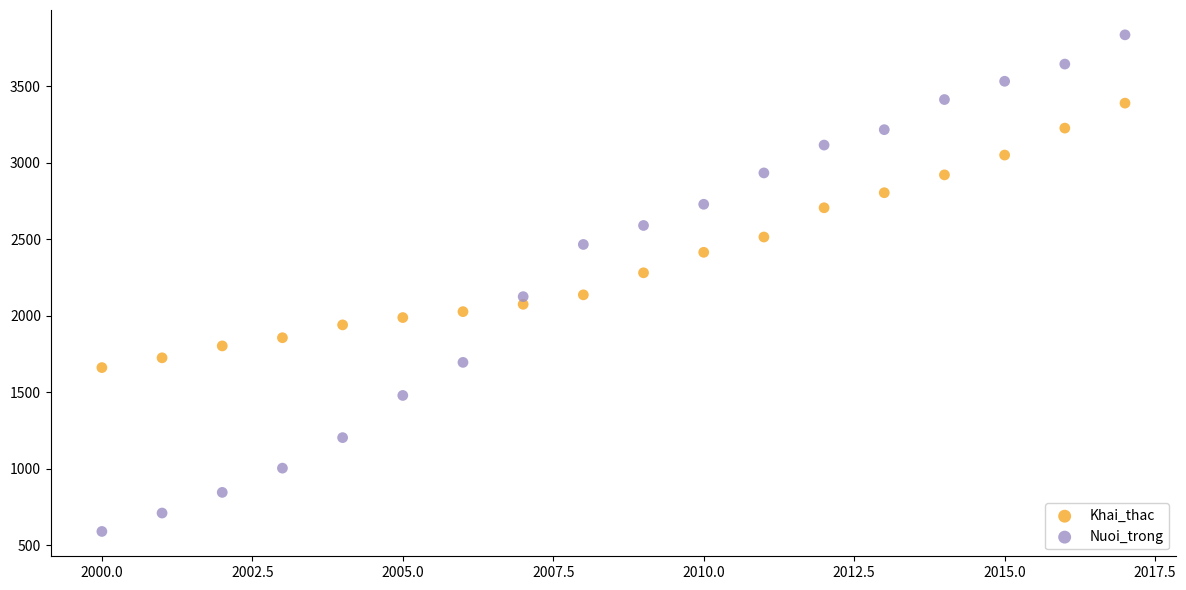

What are all the series names shown in the legend?

Khai_thac, Nuoi_trong